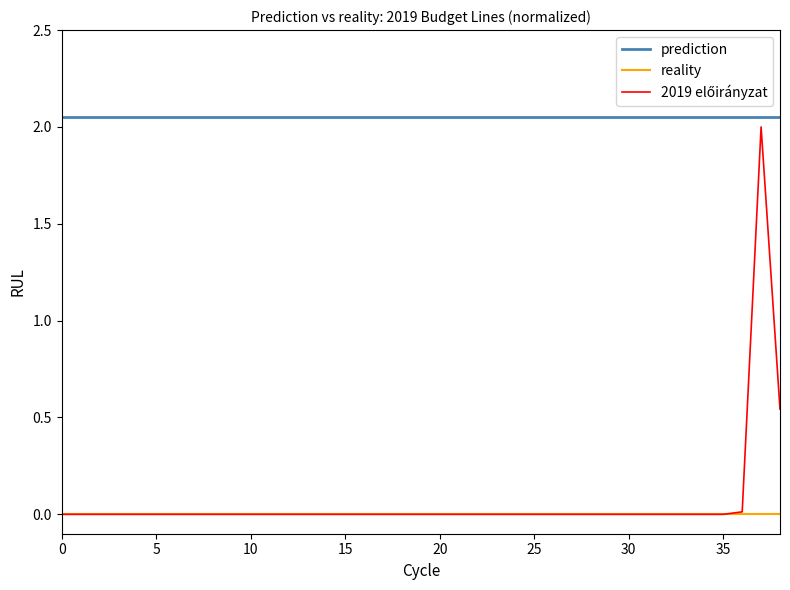

Which series has the largest total across all categories?

prediction